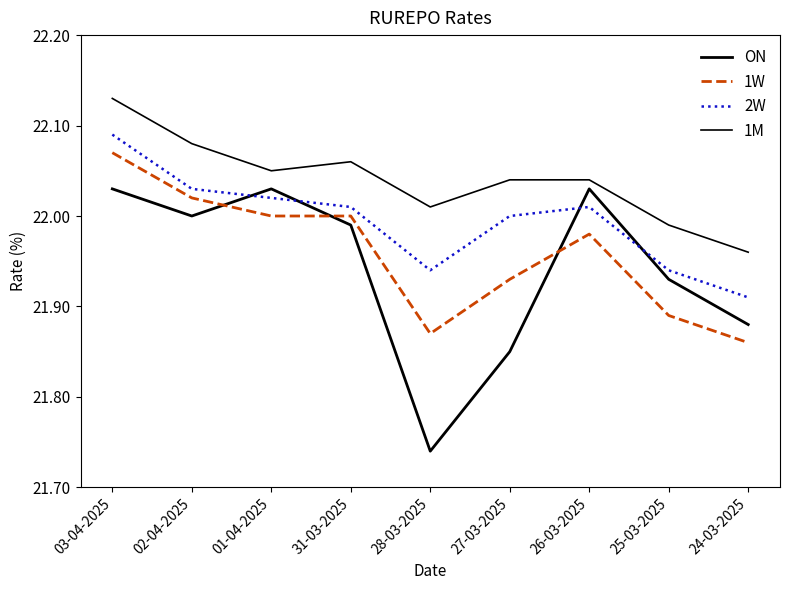

Does the chart display data point markers on the line(s)?

No